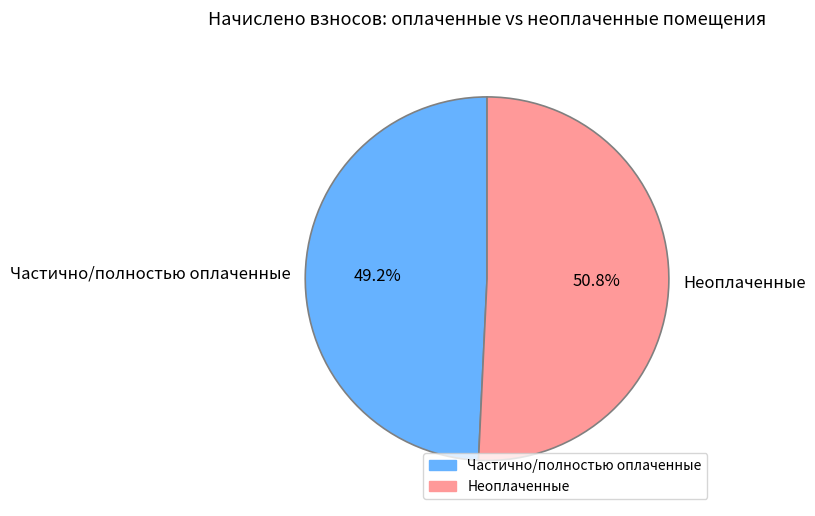

Between Частично/полностью оплаченные and Неоплаченные, which is larger?

Неоплаченные